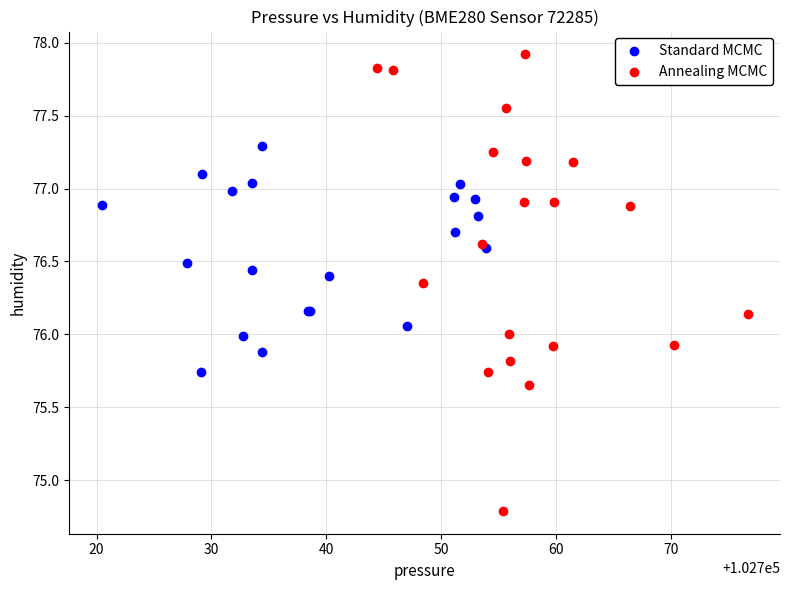

Which series has the largest Y range (max minus min)?

Annealing MCMC